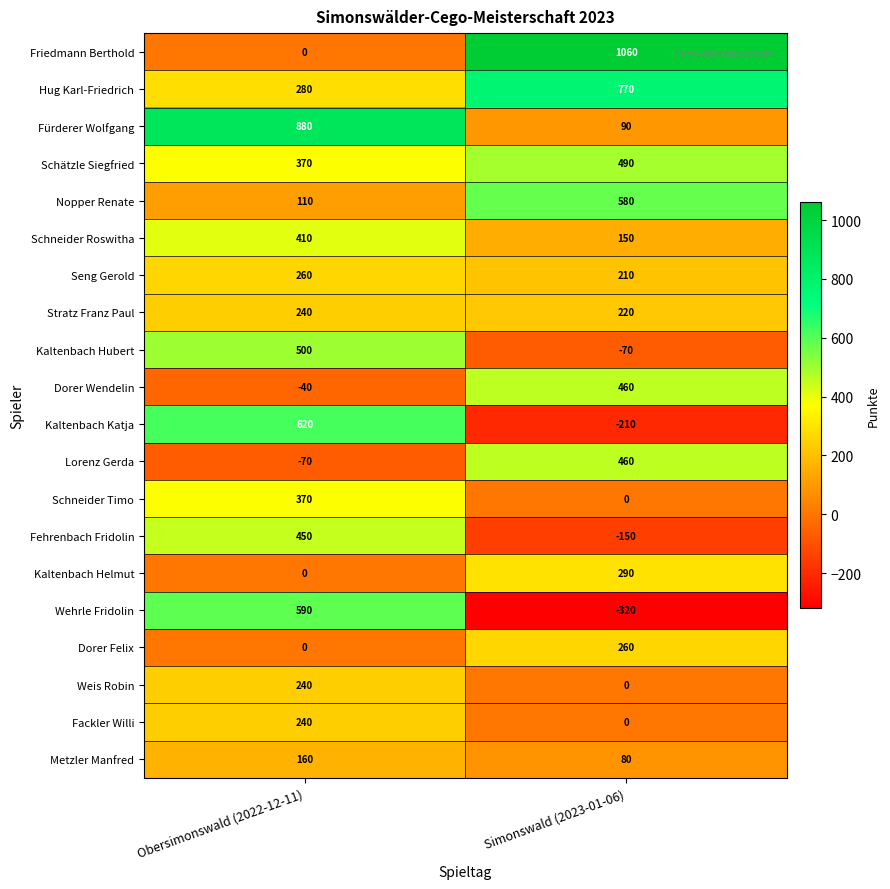

Rank the categories by Weis Robin value from highest to lowest.

Obersimonswald (2022-12-11), Simonswald (2023-01-06)